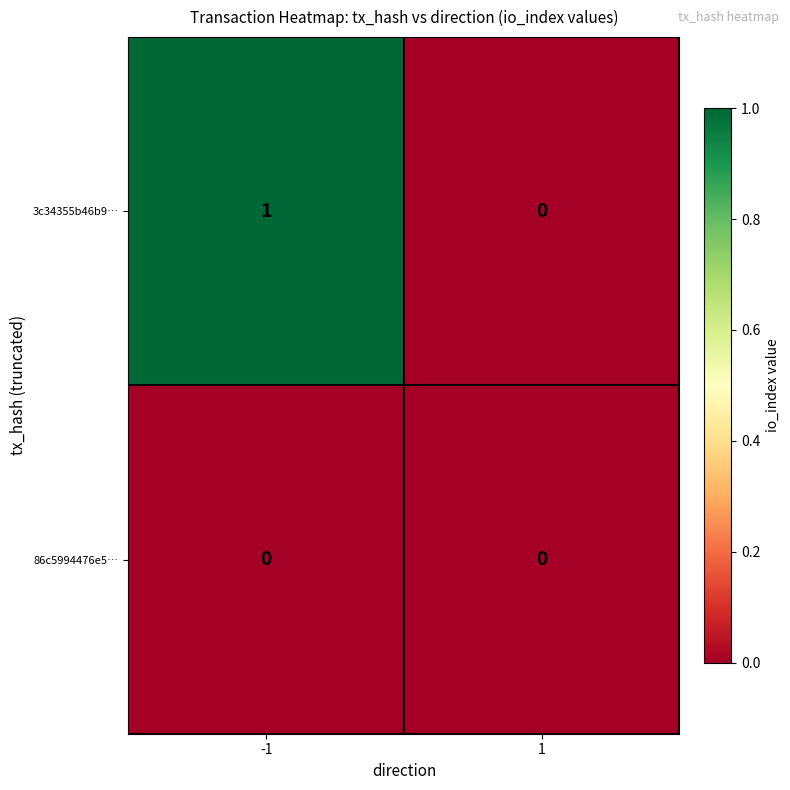

Which series changed the most between -1 and 1?

3c34355b46b9…